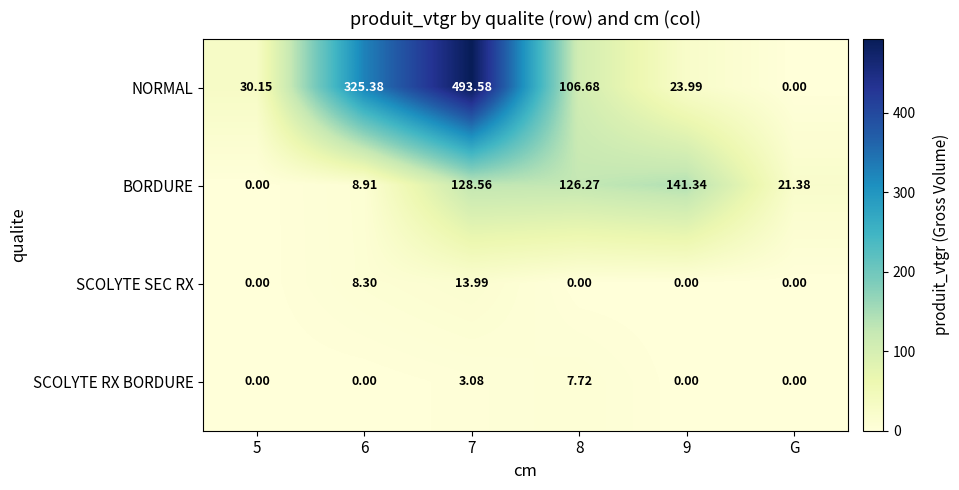

Which series has the widest spread of values?

NORMAL